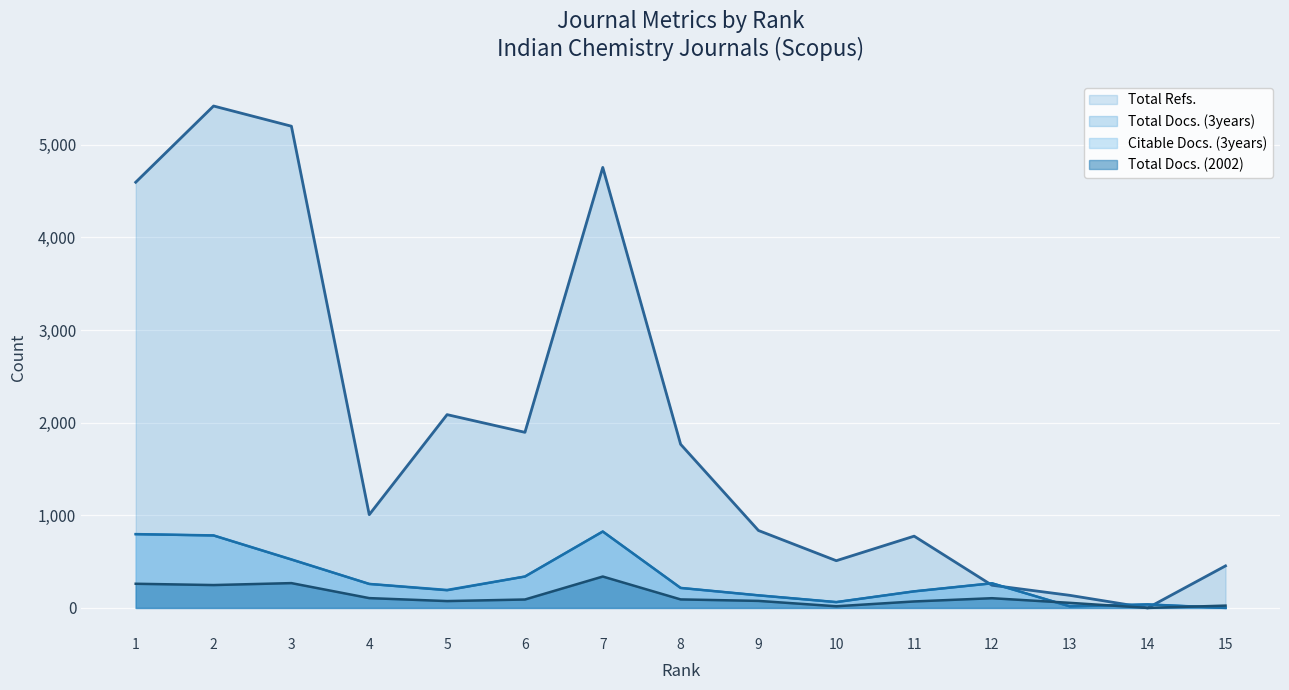

What is the difference between the maximum and second lowest values in the Total Docs. (3years) series?

808